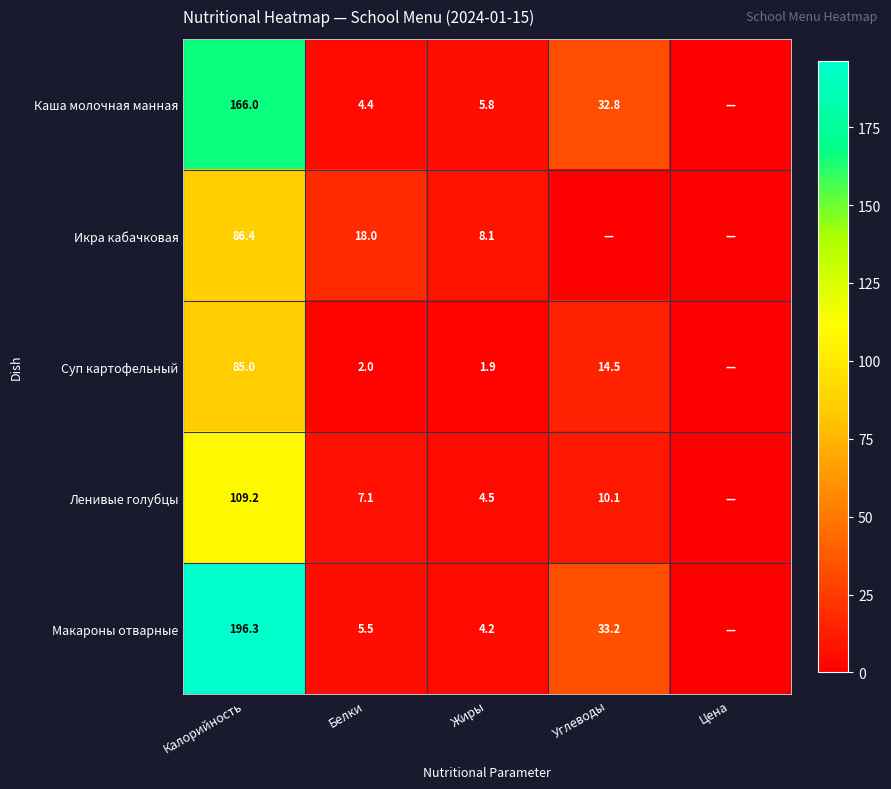

What is the difference between the highest and lowest values at Белки?

16.0